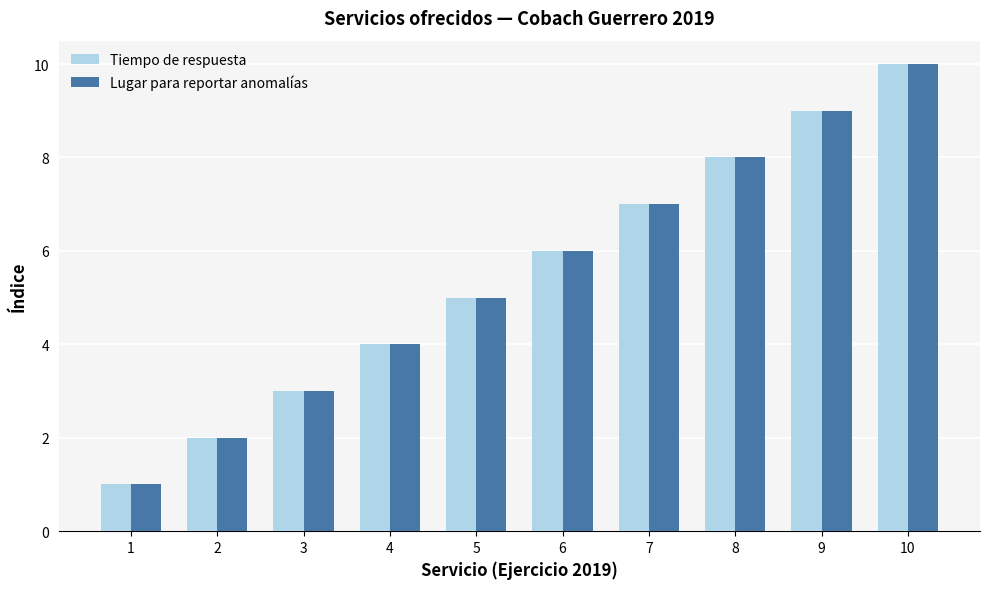

What is the greatest value displayed?

10